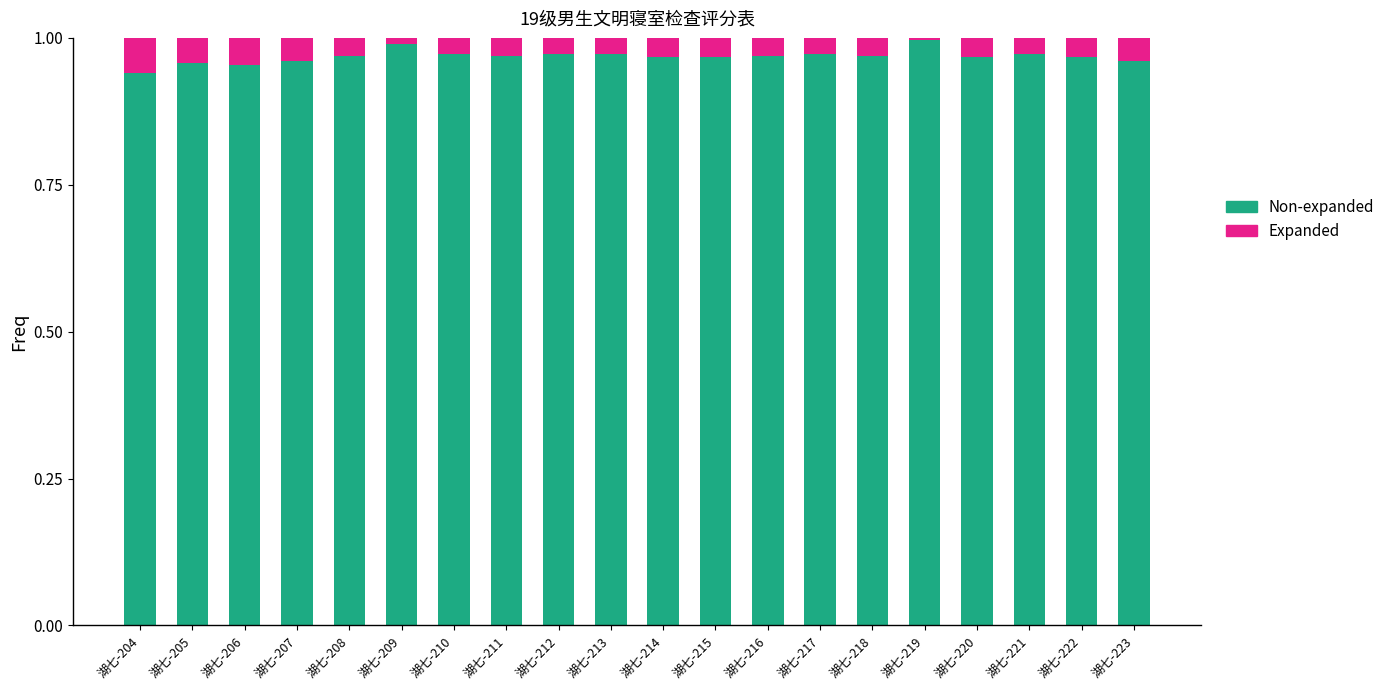

What is the sum of the Non-expanded values at 湖七-213 and 湖七-210?

1.9